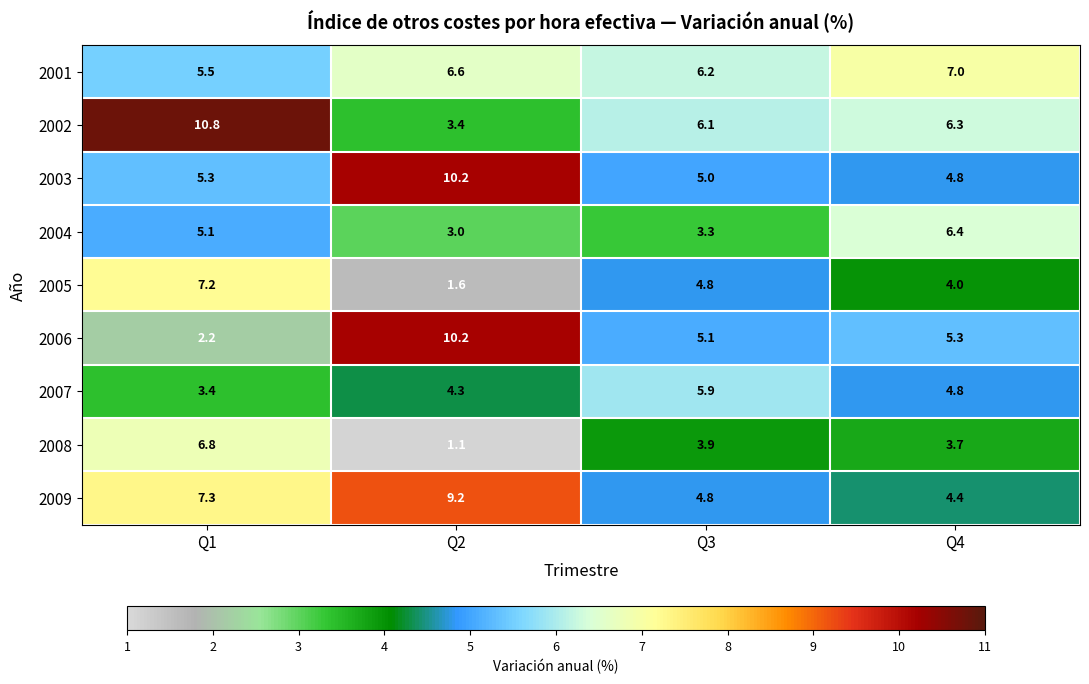

Which series has the largest range (max minus min)?

2006